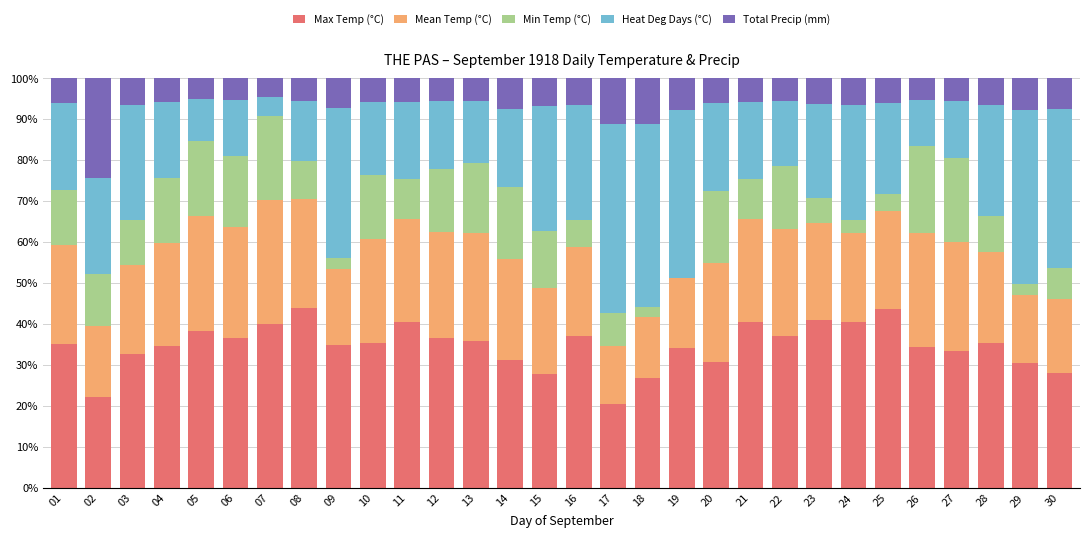

What is the total value across all series at 10?

100.0